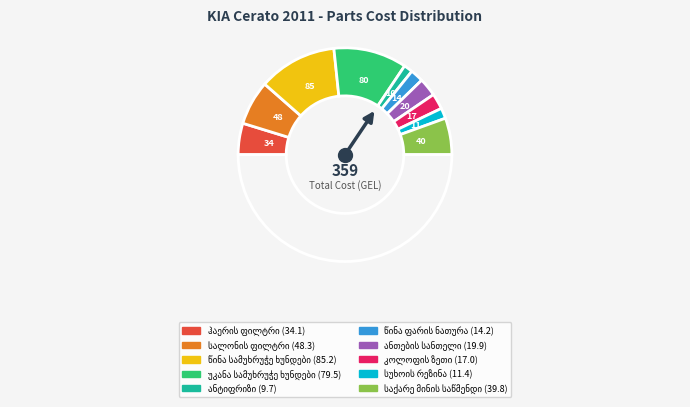

How many segments does this pie chart have?

11